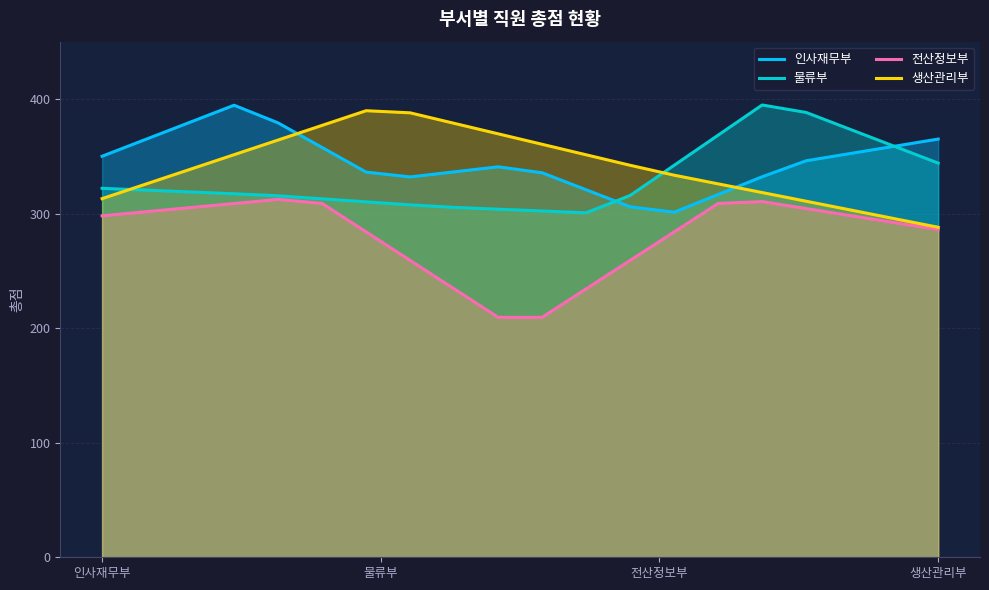

How many lines are shown in the chart?

4